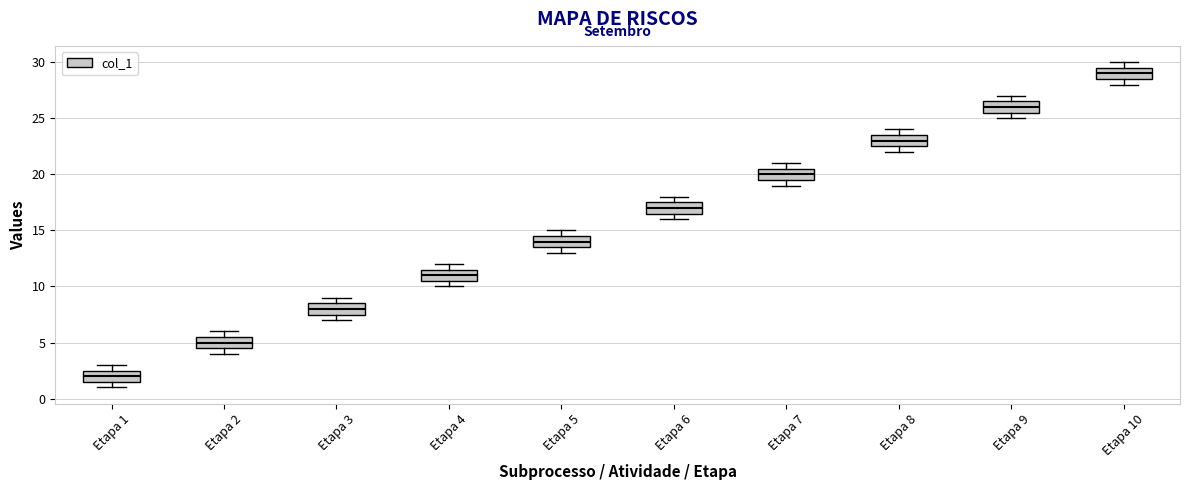

Where does the median line of the box for Etapa 2 sit on the y-axis? The values are not printed on the chart, so give them approximately, as read against the axis.

5.0